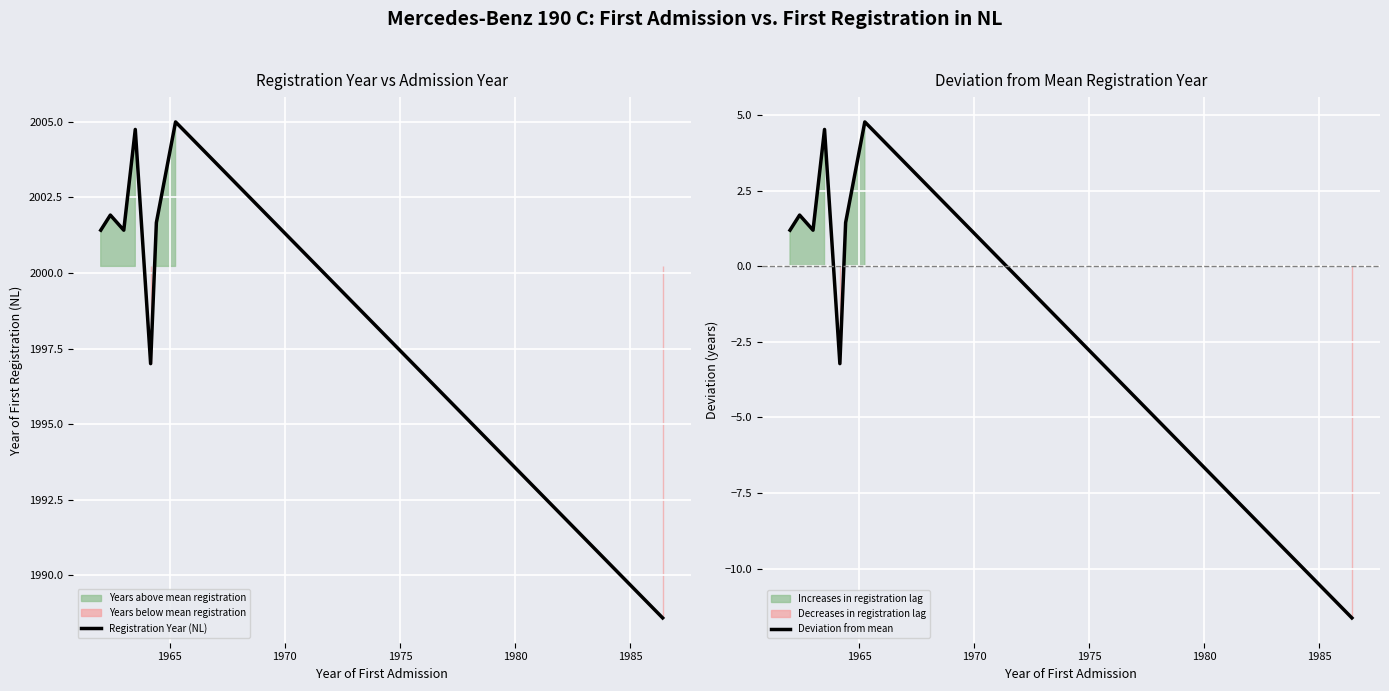

Is the value of Registration Year (NL) at 7 greater than the value of Deviation from mean at 1990?

Yes